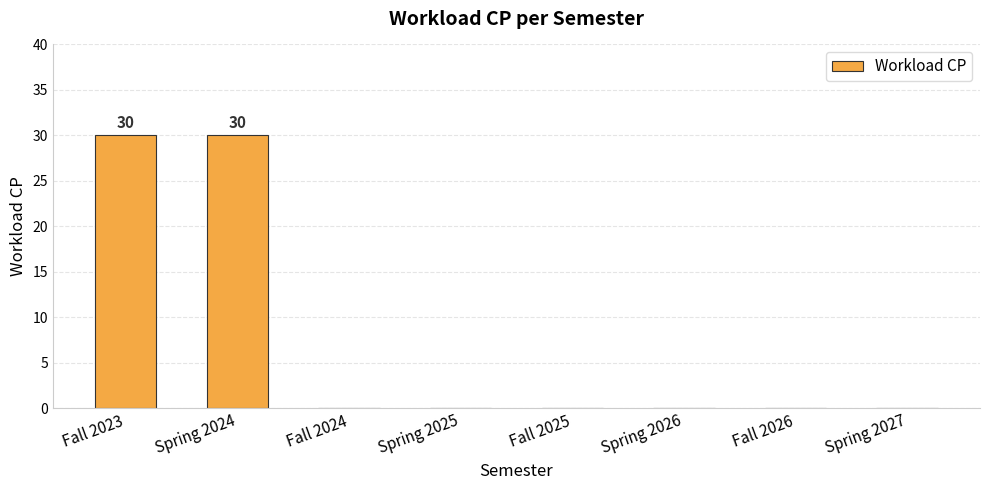

True or false: the data shows 8 at Fall 2023.

False